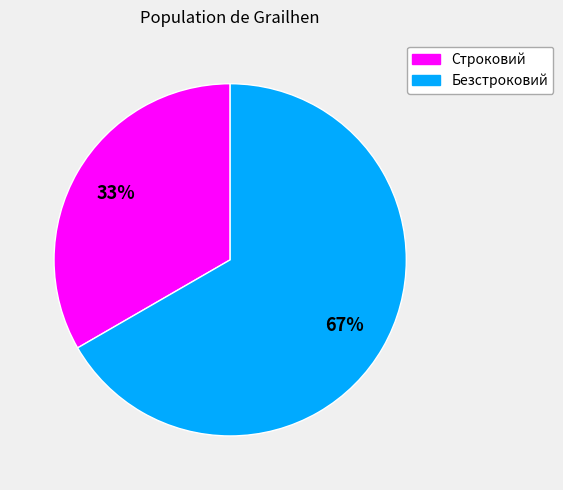

What percentage is the Строковий slice, to the nearest percent?

33%